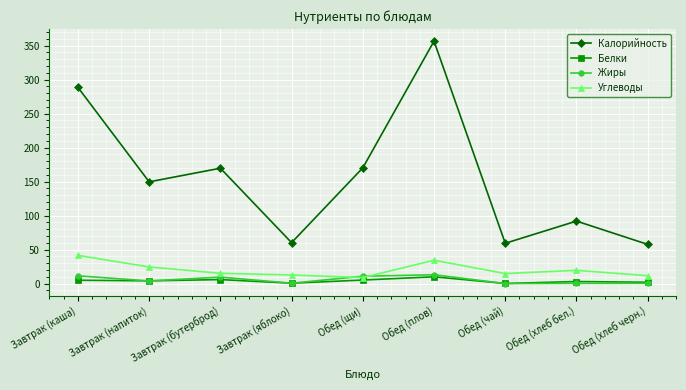

How many categories are shown in the chart?

9